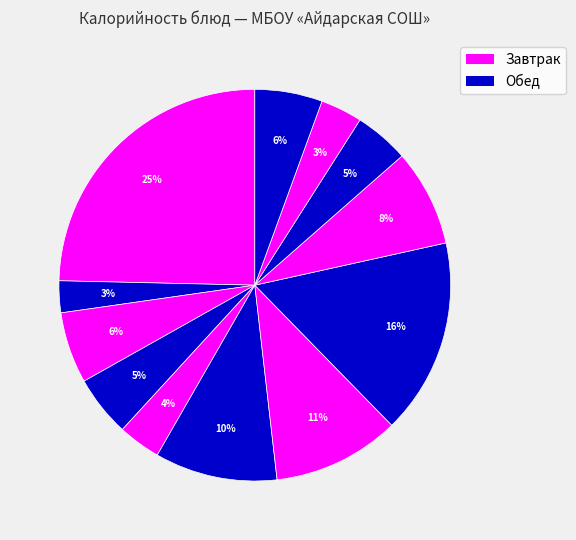

Which slice is the largest?

Макароны с маслом и сыром